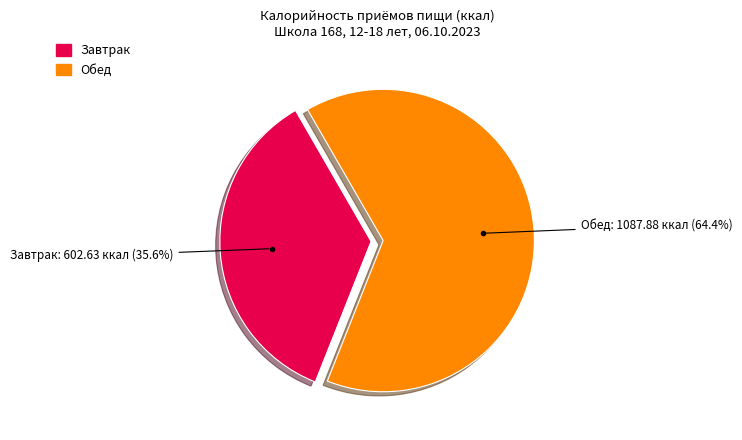

Is there any slice that represents more than half of the pie?

Yes